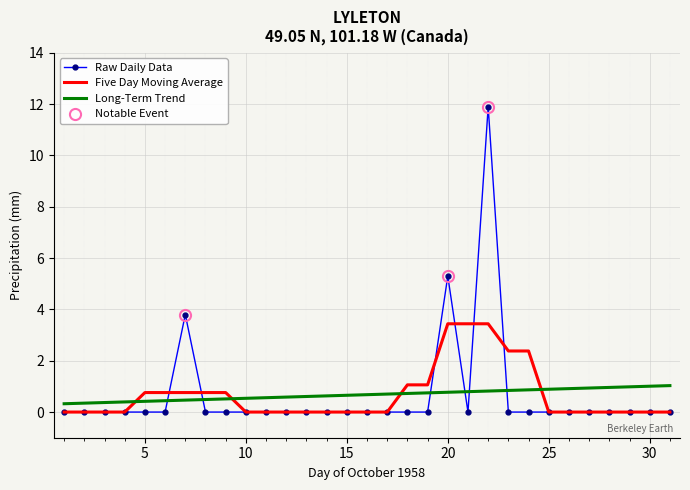

What is the maximum value for Five Day Moving Average?

3.4